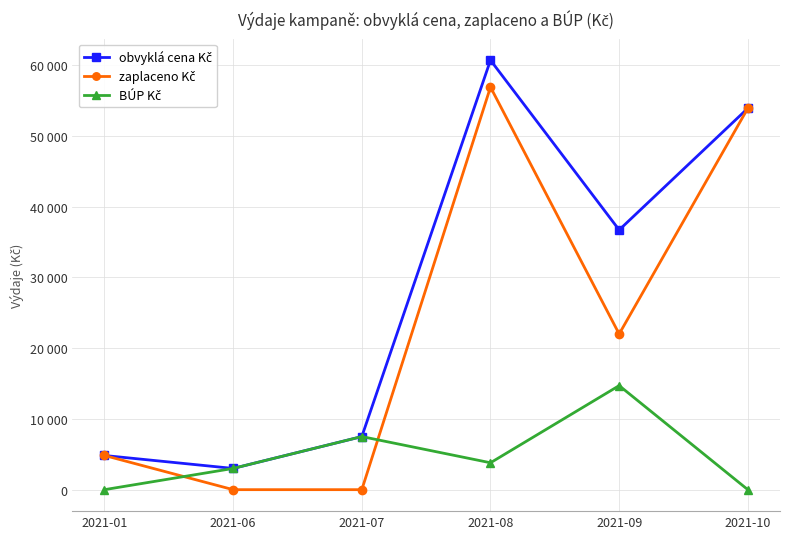

What is the sum of the BÚP Kč values at 2021-06 and 2021-07?

10500.0